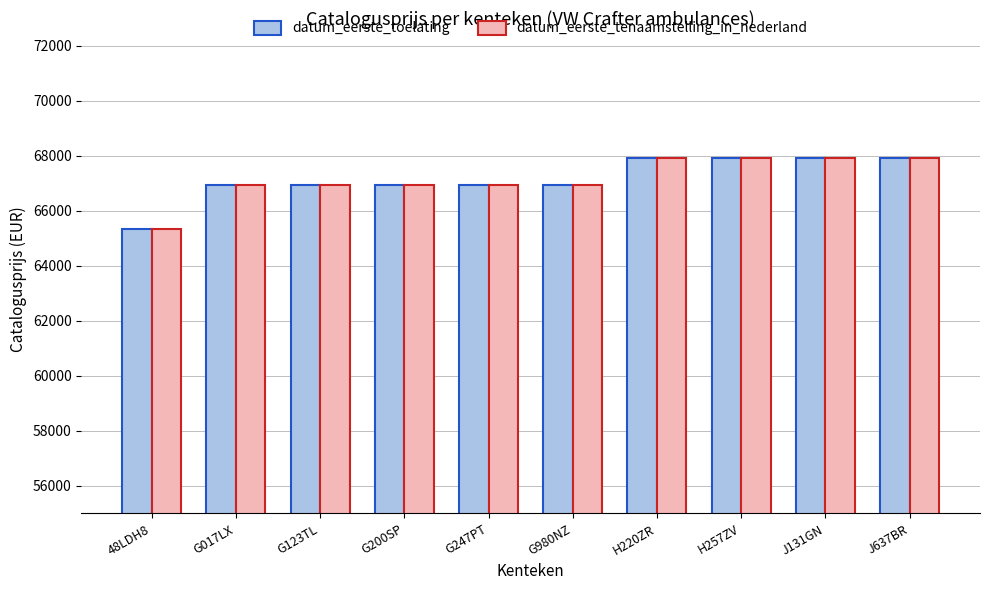

What is the sum of all datum_eerste_toelating values?

671618